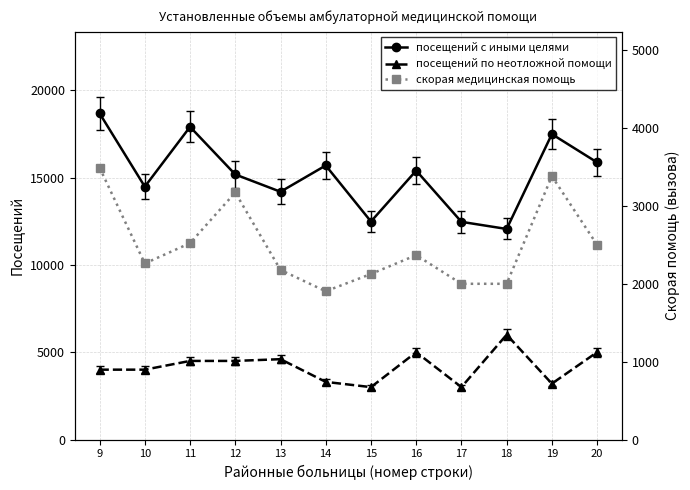

Which series has the widest spread of values?

посещений с иными целями